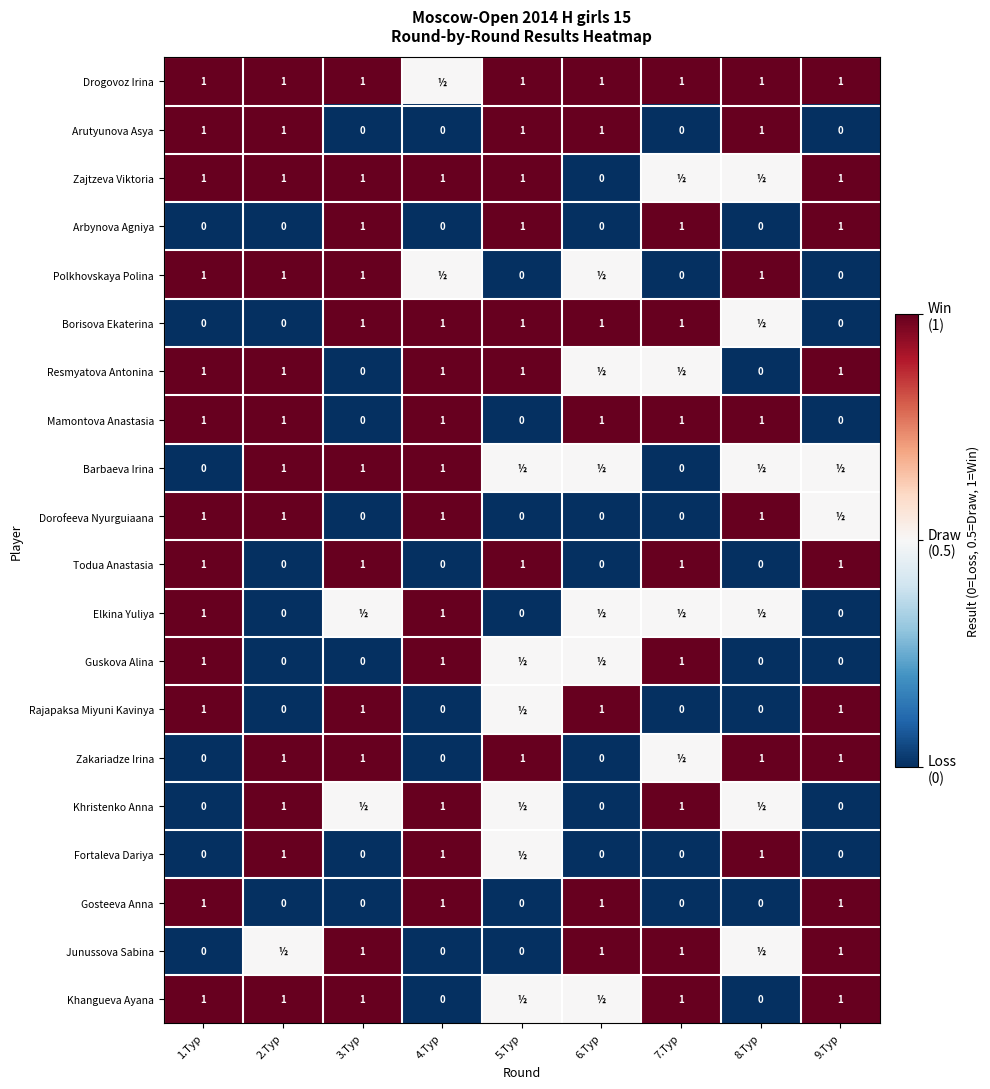

True or false: Resmyatova Antonina has a value of 1.0 at 4.Тур.

True